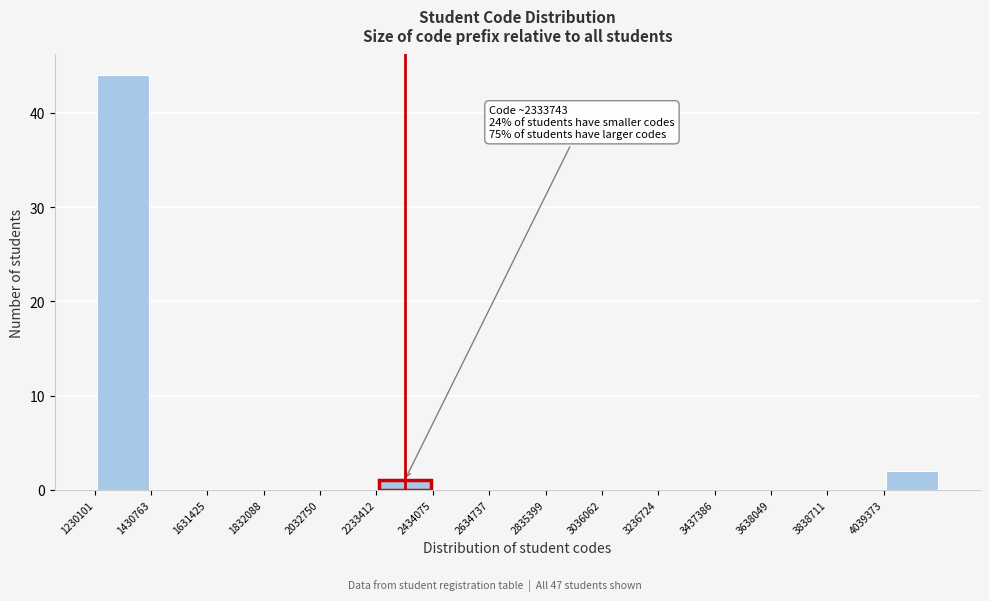

Over which range of the x-axis is the bar tallest?

1250000 to 1450000